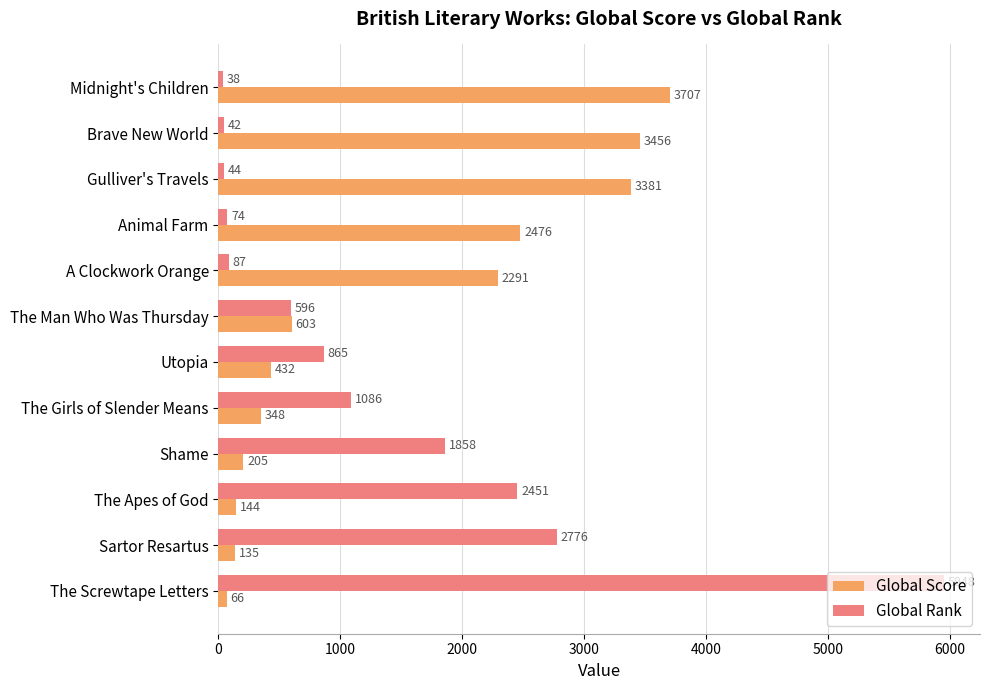

Where is Global Rank nearest to the value 2993?

Sartor Resartus